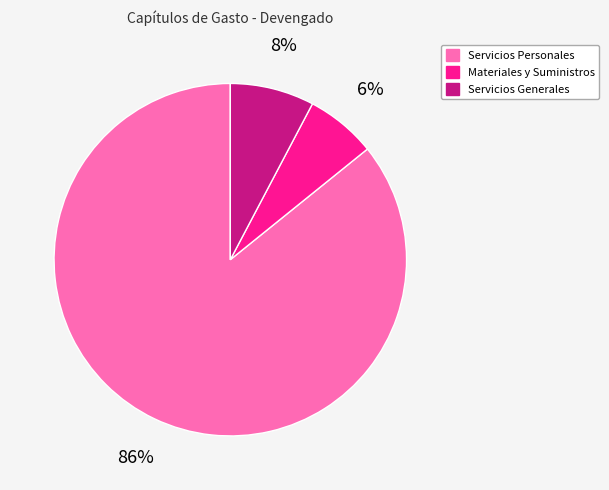

Is there any slice that represents more than half of the pie?

Yes